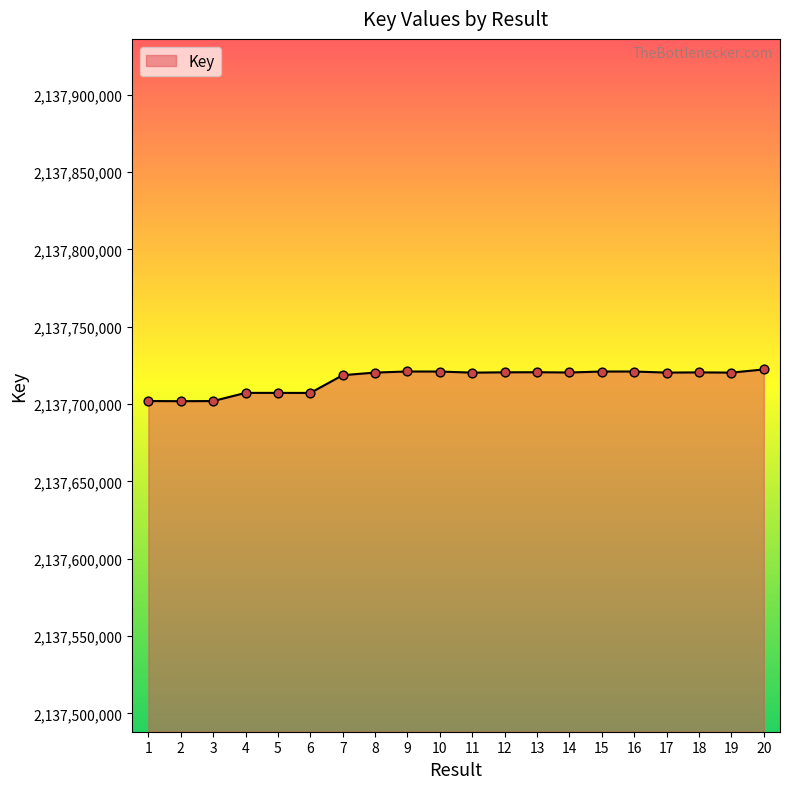

Between 18 and 3, which is larger?

18